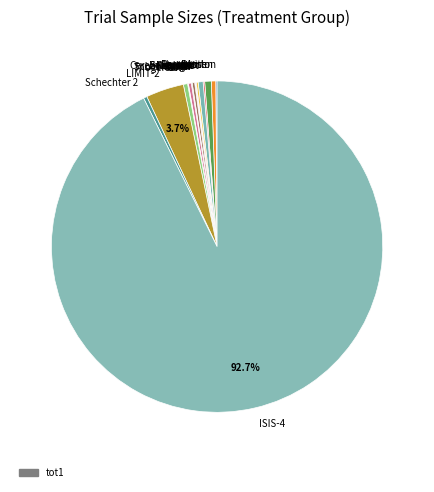

What is the majority slice?

ISIS-4